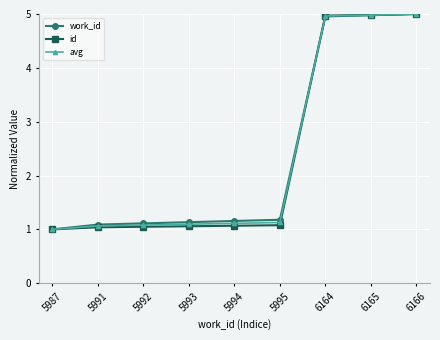

What is the total value across all series at 6164?

14.9